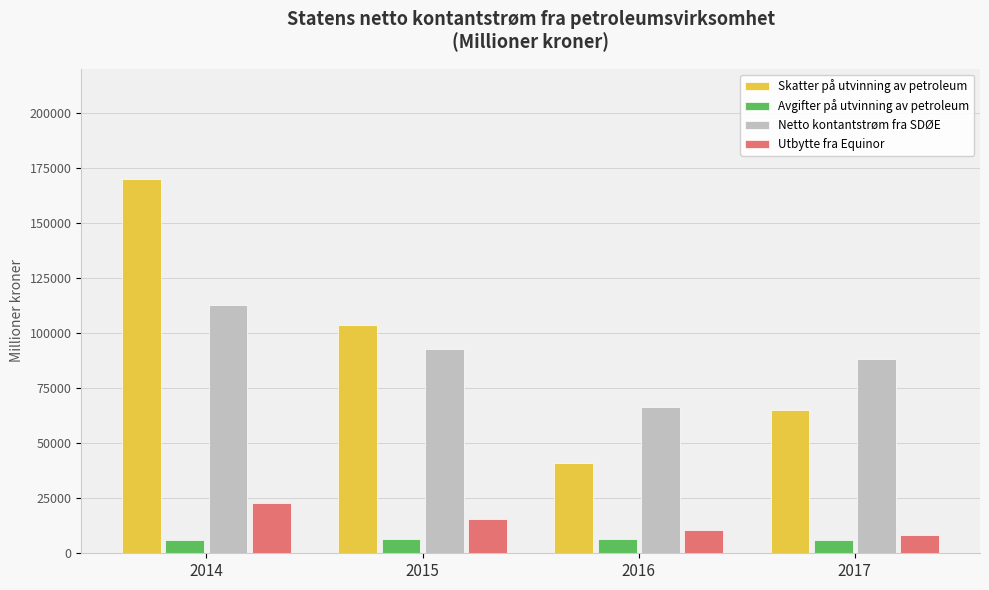

Rank the series by their maximum value, from highest to lowest.

Skatter på utvinning av petroleum, Netto kontantstrøm fra SDØE, Utbytte fra Equinor, Avgifter på utvinning av petroleum